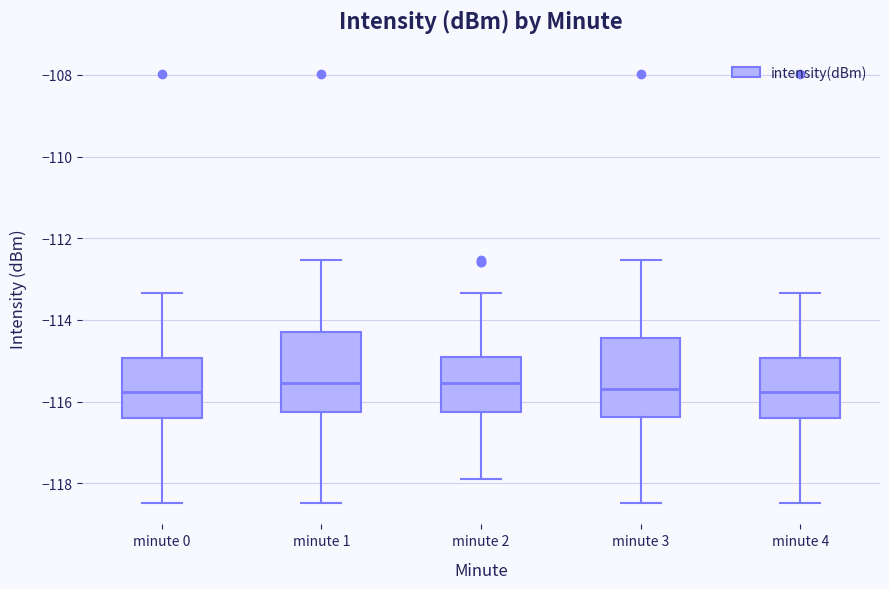

Reading left to right, read every box against the y-axis: the position of its median line, the range the box covers, and the ends of its whiskers. The values are not printed on the chart, so give them approximately, as read against the axis.

minute 0: median -115.8, box -116.4 to -115.0, whiskers -118.4 to -113.4
minute 1: median -115.6, box -116.2 to -114.4, whiskers -118.4 to -112.6
minute 2: median -115.6, box -116.2 to -115.0, whiskers -117.8 to -113.4
minute 3: median -115.8, box -116.4 to -114.4, whiskers -118.4 to -112.6
minute 4: median -115.8, box -116.4 to -115.0, whiskers -118.4 to -113.4